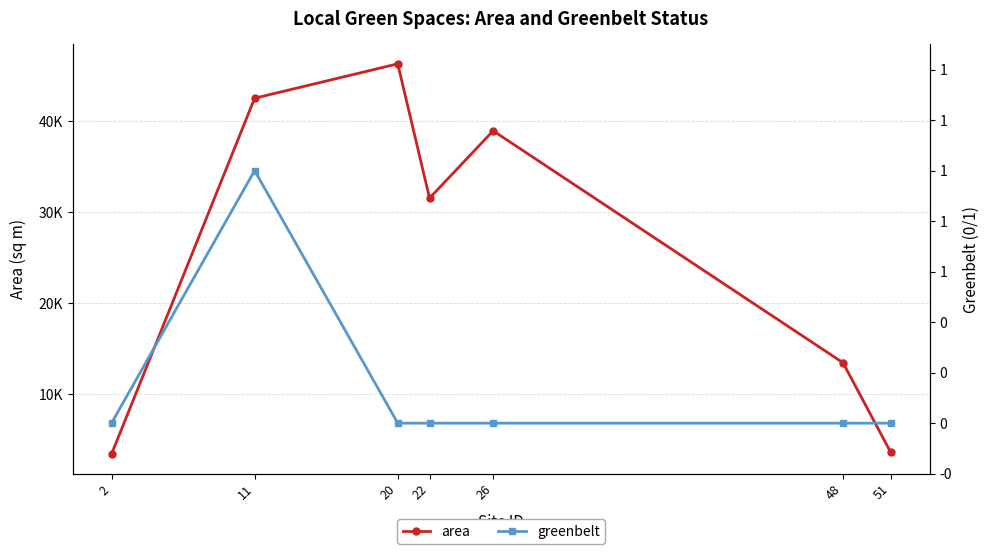

What is the average value of the area series?

25671.4